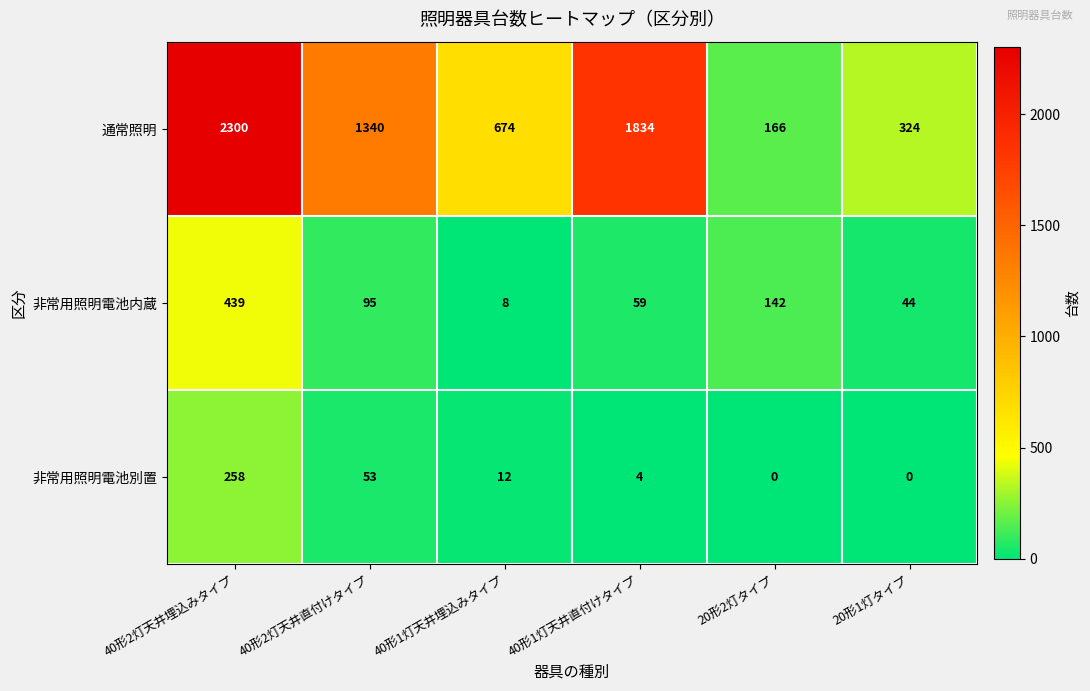

Count the number of data series in this chart.

3